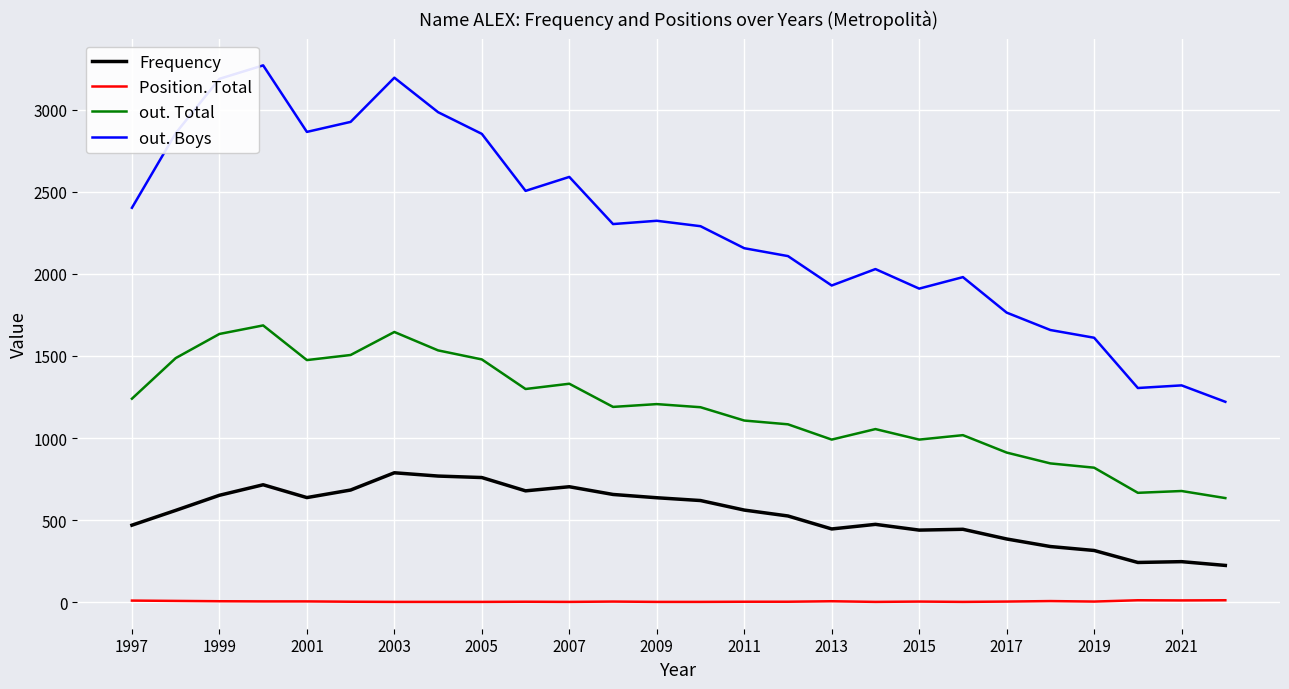

Which series has the widest spread of values?

out. Boys